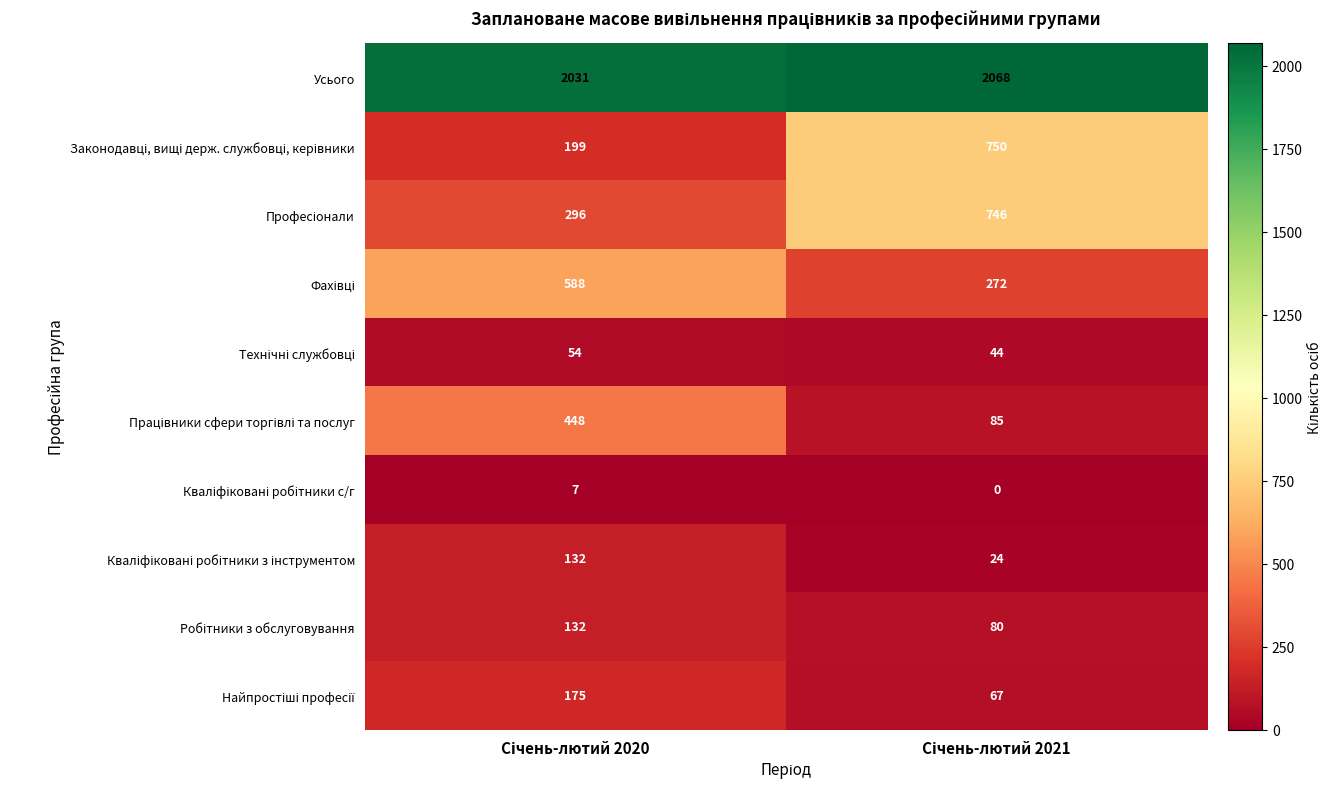

What is the greatest value displayed?

2068